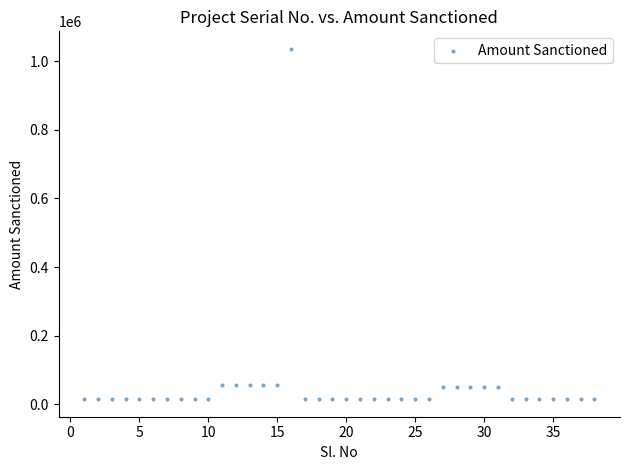

What is the range of Y values (max minus min)?

1021000